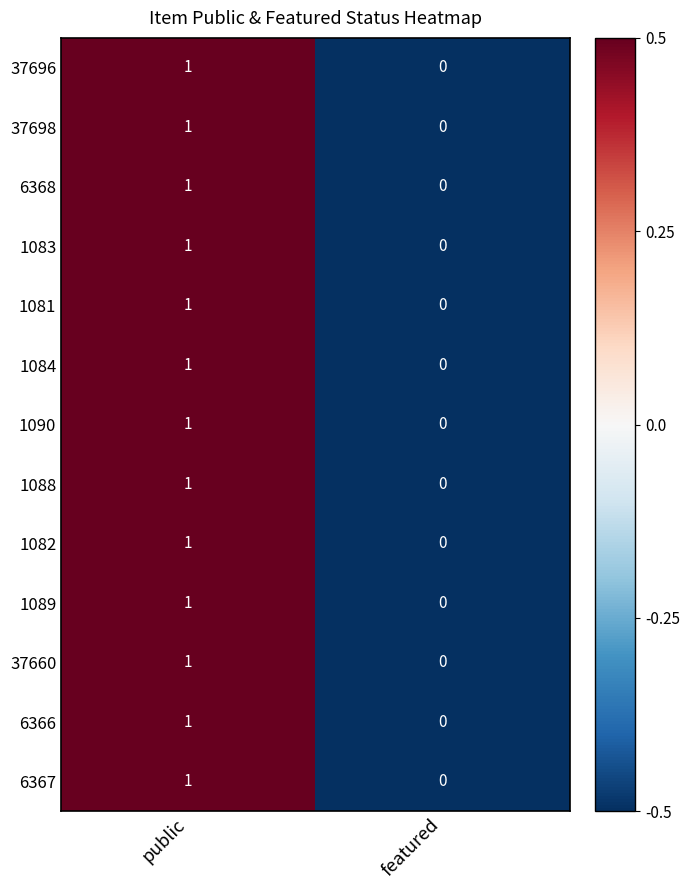

Count the number of categories in the chart.

2